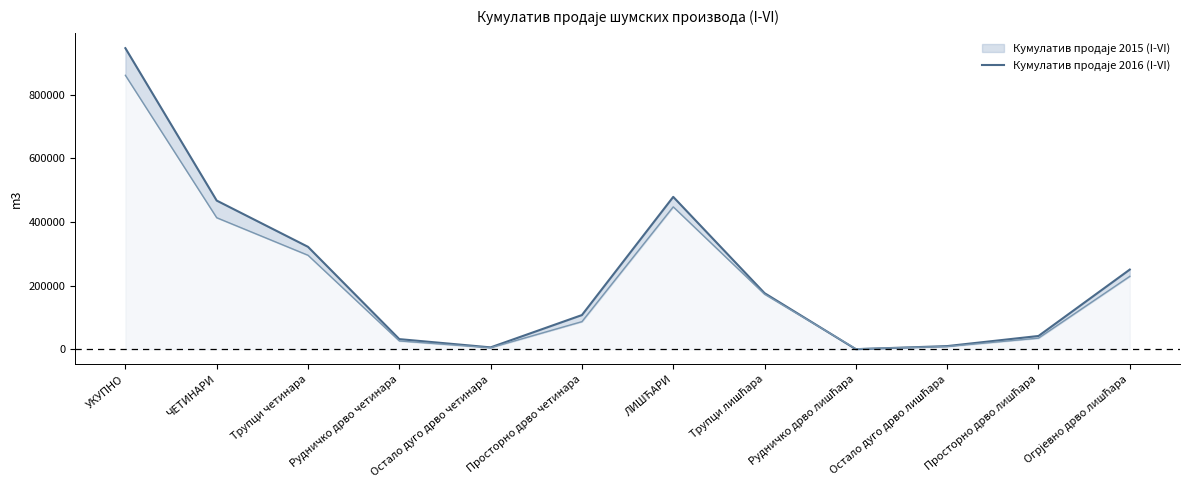

What is the value of the 1st point from the left?

946077